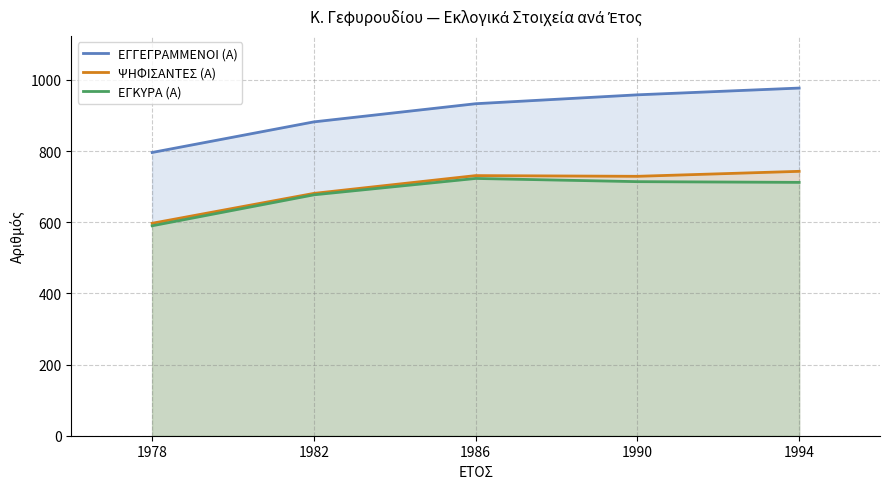

How many interior local peaks does the ΨΗΦΙΣΑΝΤΕΣ (Α) series have?

1